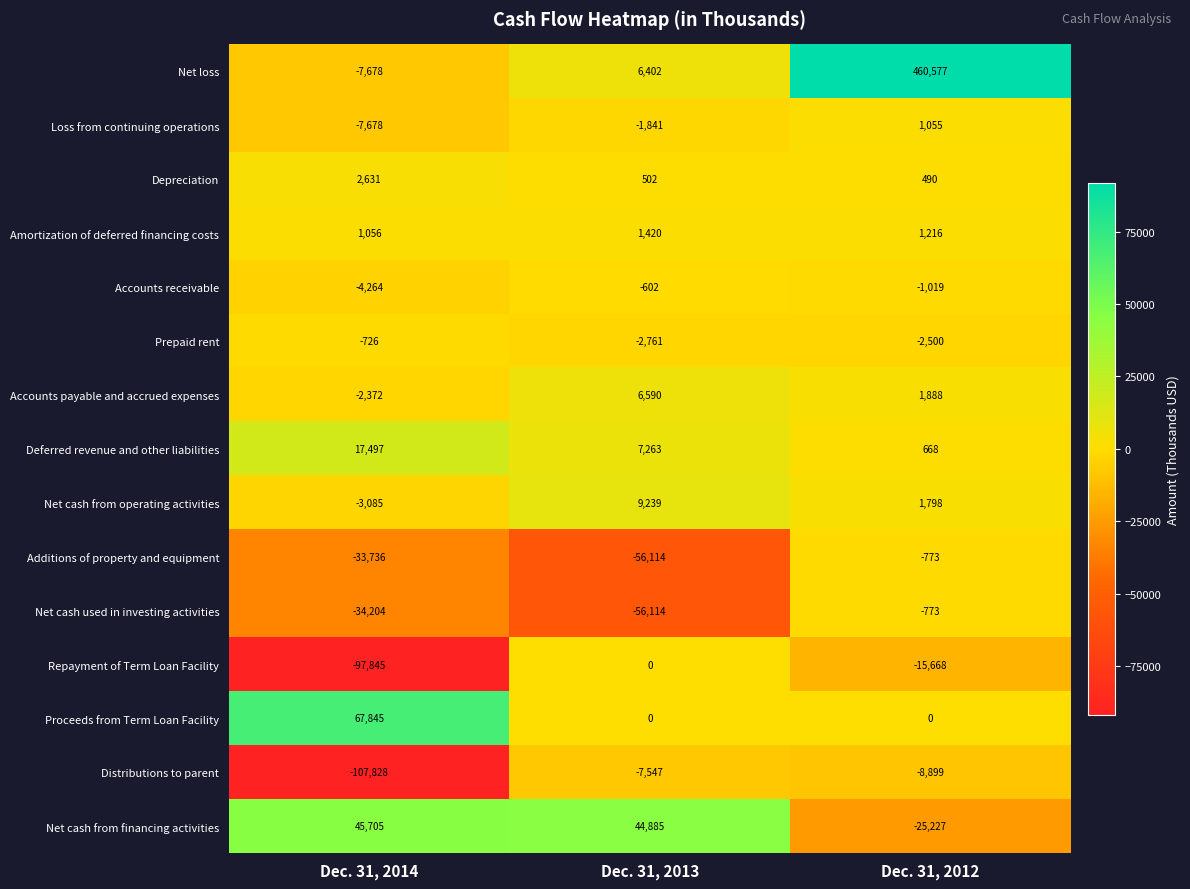

Is it true that Prepaid rent equals -726 at Dec. 31, 2014?

True